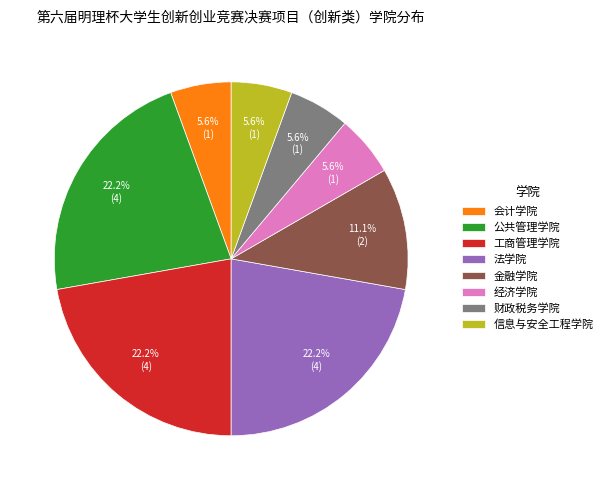

What percentage is the 金融学院 slice, to the nearest percent?

11%